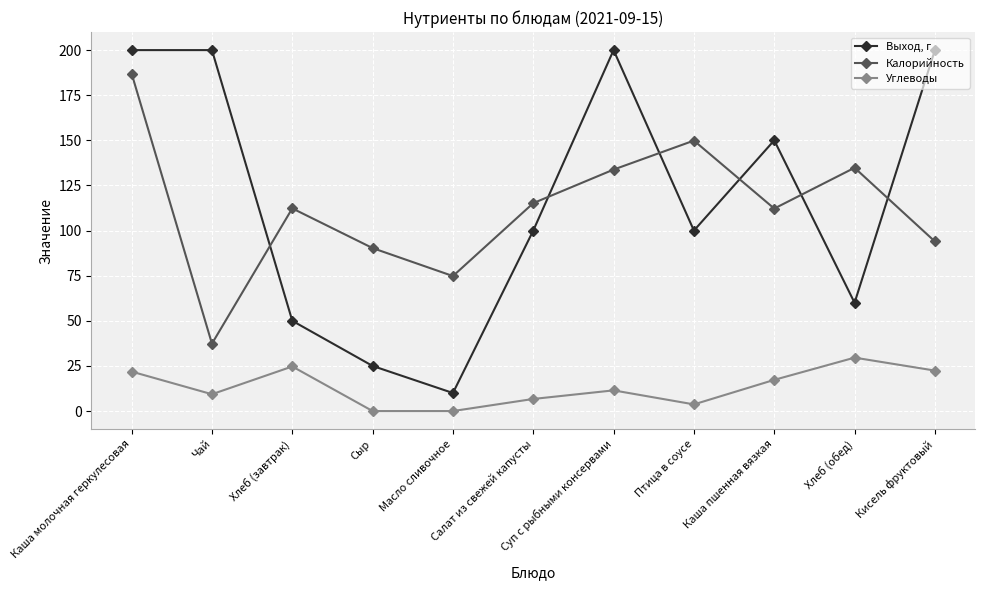

What is the difference between the highest and lowest values at Каша пшенная вязкая?

132.7